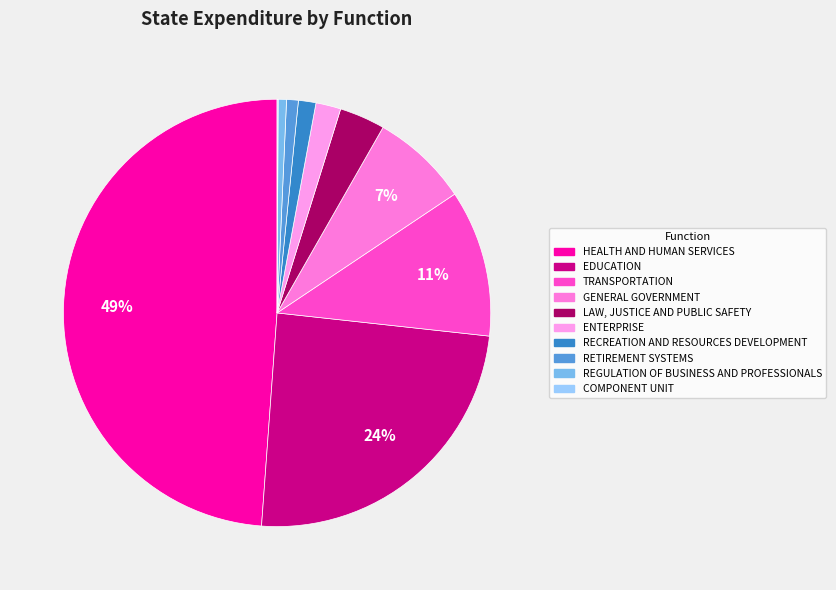

How much of the chart is everything except ENTERPRISE?

98.1%